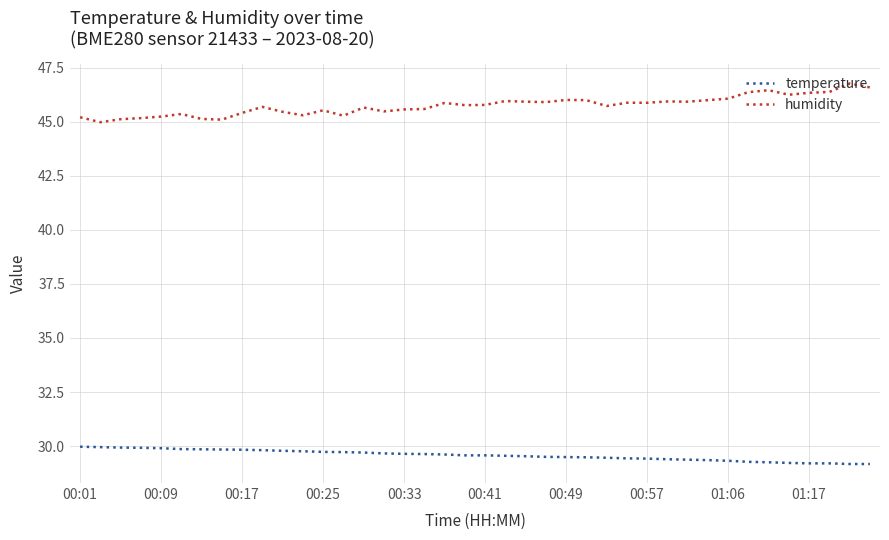

What are all the series names shown in the legend?

temperature, humidity